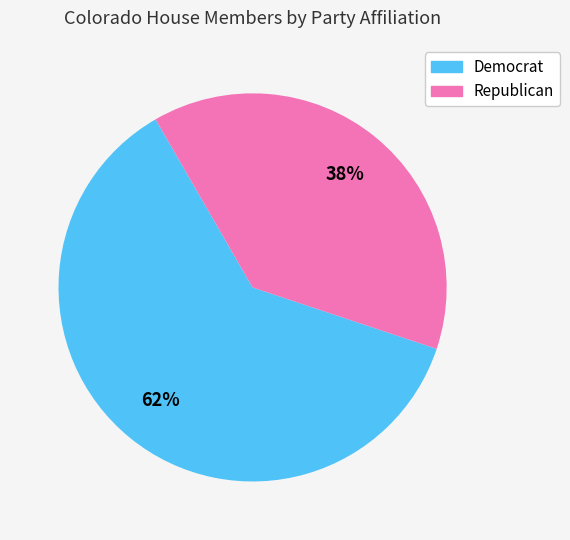

To the nearest percent, what percentage of the pie is Republican?

38%